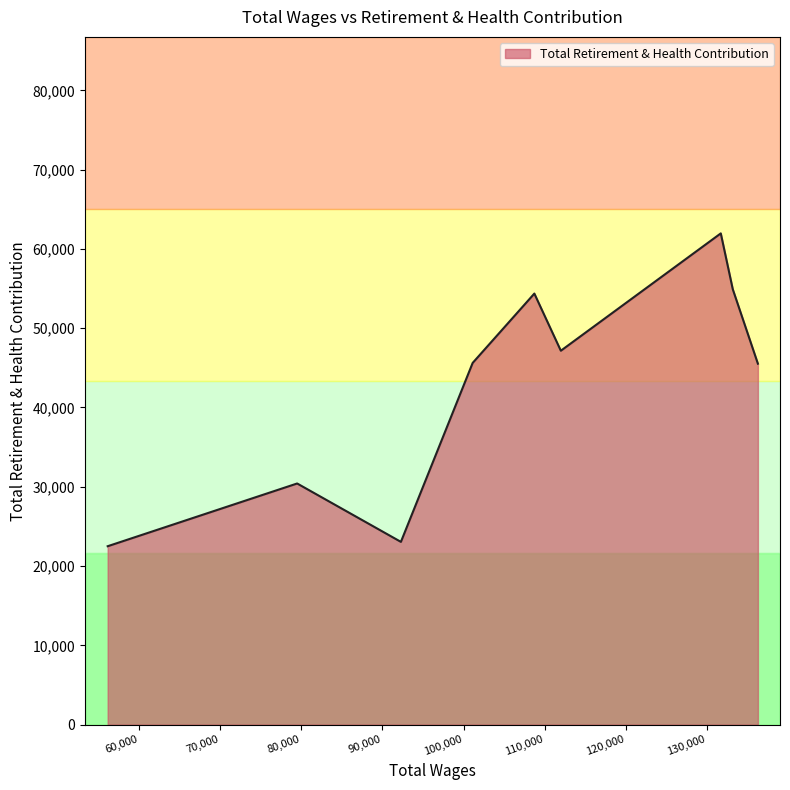

What is the difference between the maximum and minimum values?

39456